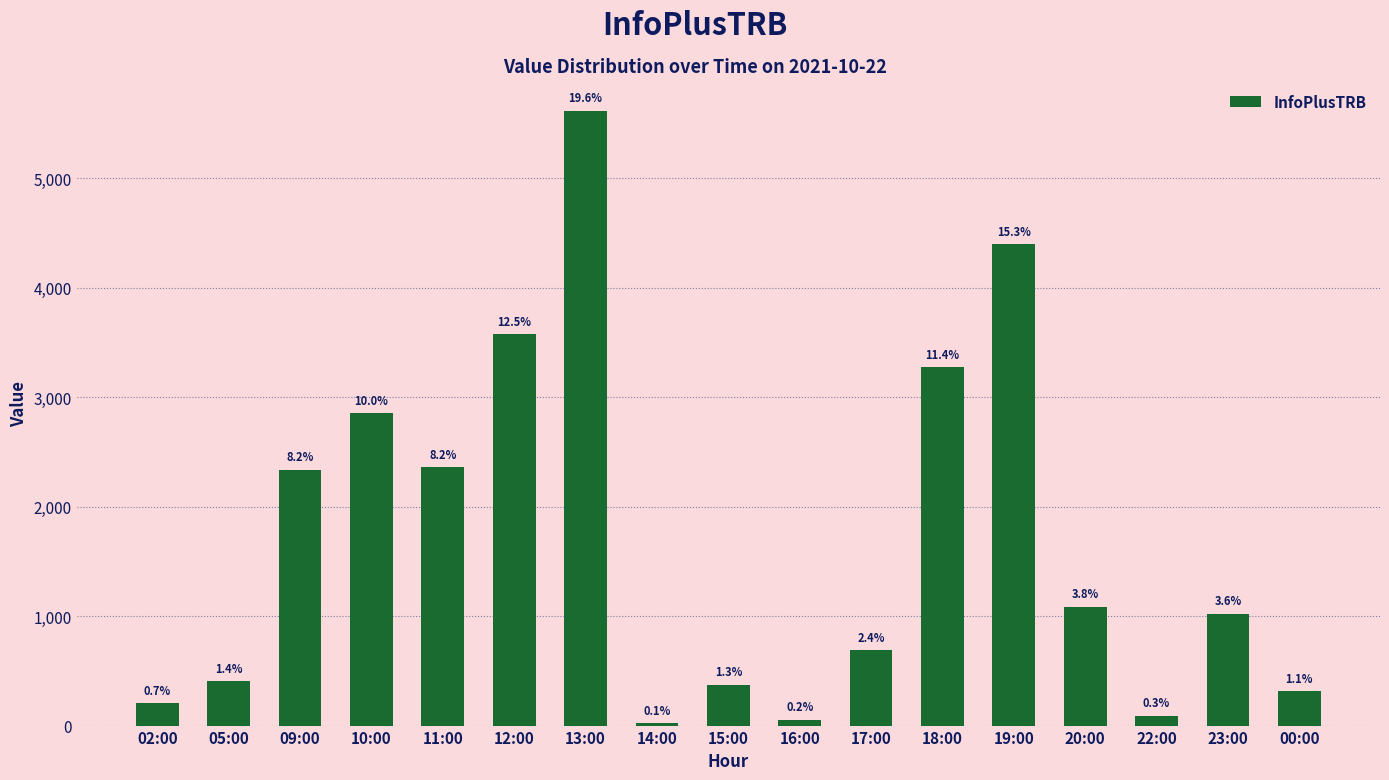

What value does the data have at 20:00, to the nearest 100?

1100